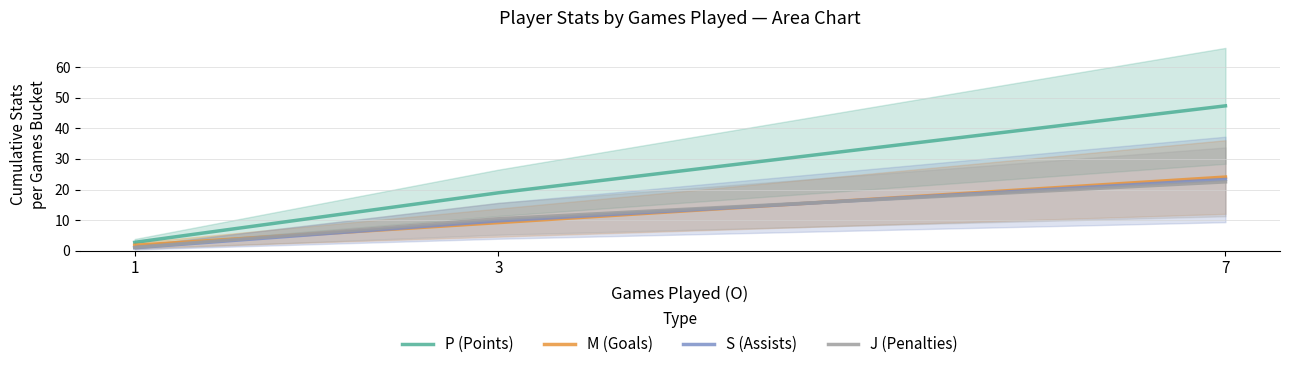

At how many categories does at least one series exceed 36?

1